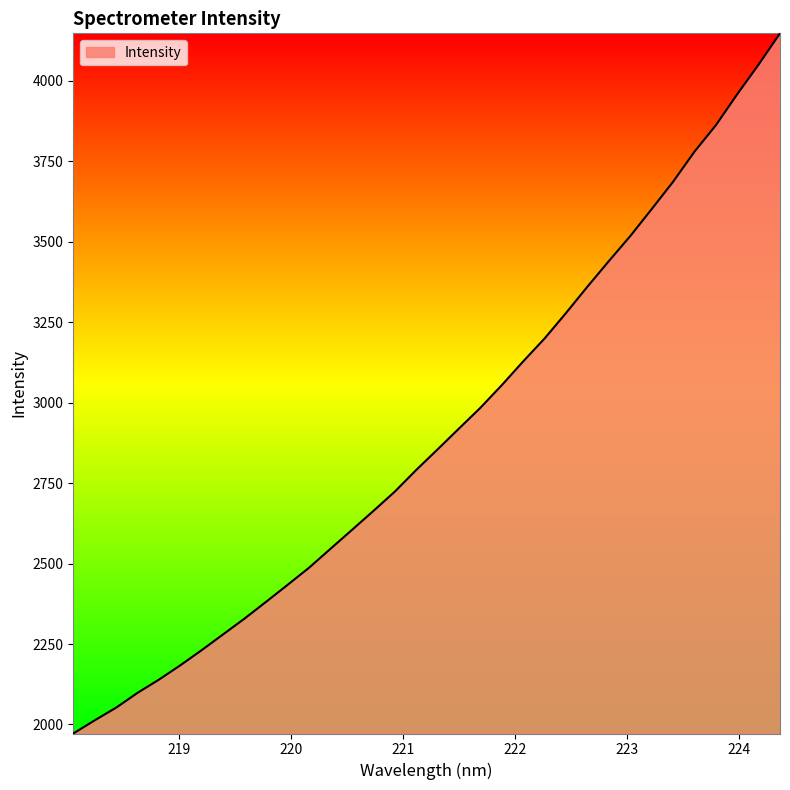

What is the difference between the maximum and minimum values?

2175.6